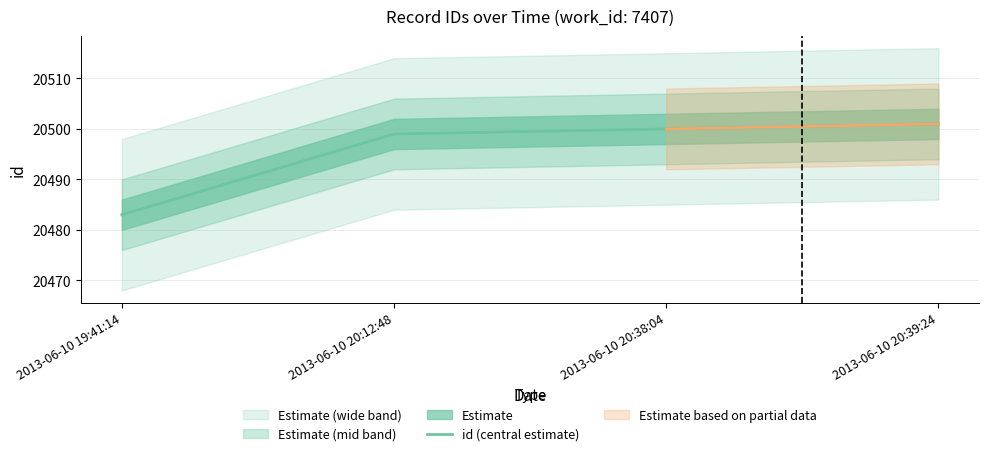

The chart shows a value of 20501 at 2013-06-10 20:39:24. True or false?

True